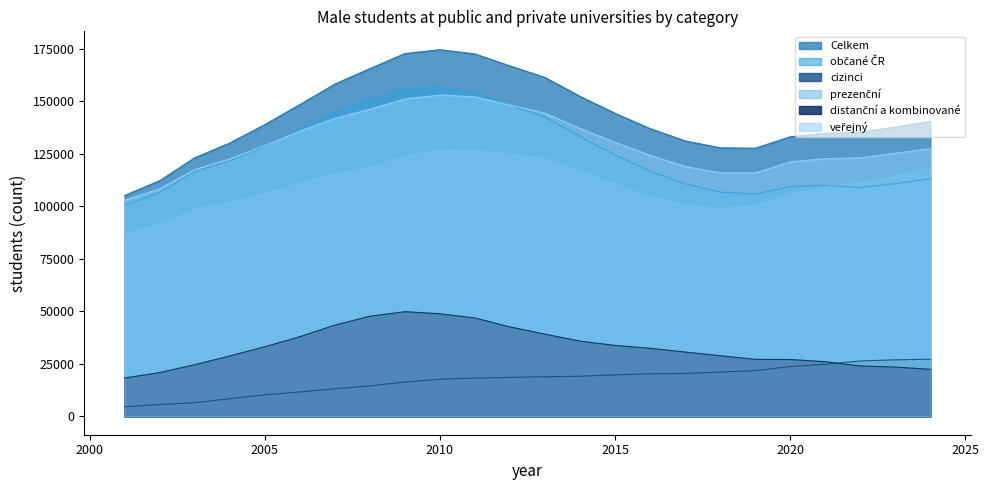

What are all the series names shown in the legend?

Celkem, občané ČR, cizinci, prezenční, distanční a kombinované, veřejný